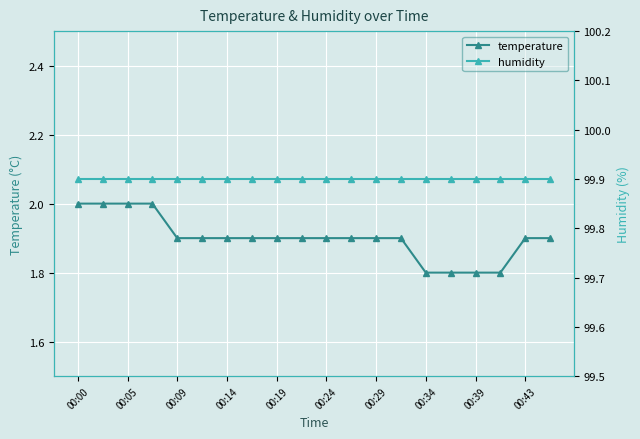

Reading left to right, transcribe all the data shown in this chart.

temperature: 2.0	2.0	2.0	2.0	1.9	1.9	1.9	1.9	1.9	1.9	1.9	1.9	1.9	1.9	1.8	1.8	1.8	1.8	1.9	1.9
humidity: 99.9	99.9	99.9	99.9	99.9	99.9	99.9	99.9	99.9	99.9	99.9	99.9	99.9	99.9	99.9	99.9	99.9	99.9	99.9	99.9